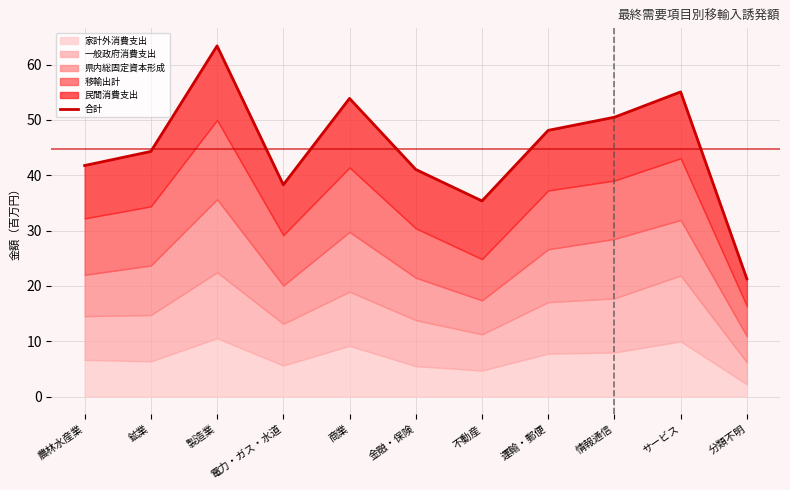

True or false: the data shows 69.6 at 運輸・郵便.

False